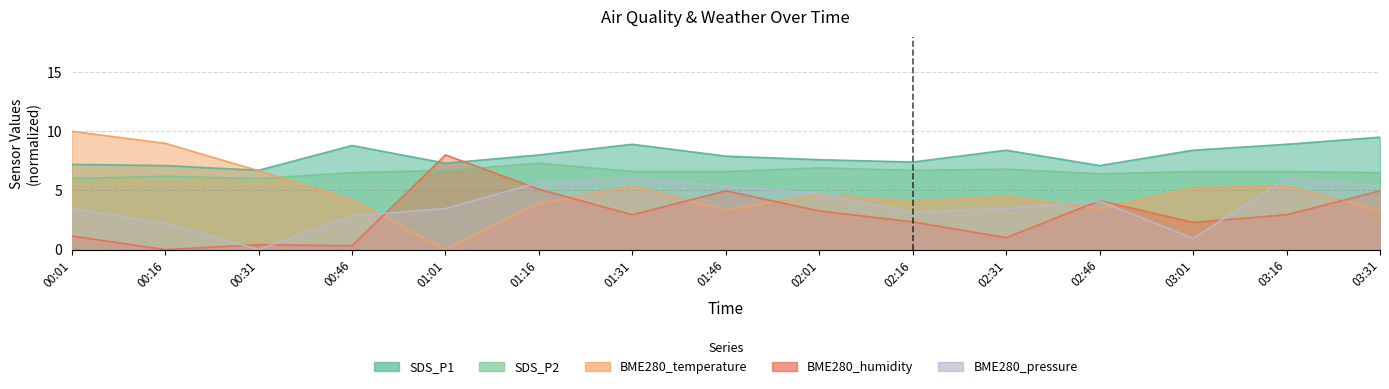

Reading left to right, what are all the values shown in this chart?

SDS_P1: 7.2	7.1	6.7	8.8	7.3	8.0	8.9	7.9	7.6	7.4	8.4	7.1	8.4	8.9	9.5
SDS_P2: 6.0	6.2	6.0	6.5	6.7	7.3	6.6	6.6	6.9	6.7	6.8	6.4	6.6	6.6	6.5
BME280_temperature: 10.0	9.0	6.7	4.2	0.0	3.9	5.4	3.3	4.6	4.1	4.5	3.5	5.2	5.4	3.3
BME280_humidity: 1.1	0.0	0.4	0.3	8.0	5.1	2.9	5.0	3.3	2.3	1.0	4.1	2.3	2.9	5.0
BME280_pressure: 3.5	2.2	0.0	2.8	3.5	5.7	6.0	5.4	4.7	3.2	3.5	4.1	0.9	6.0	5.4